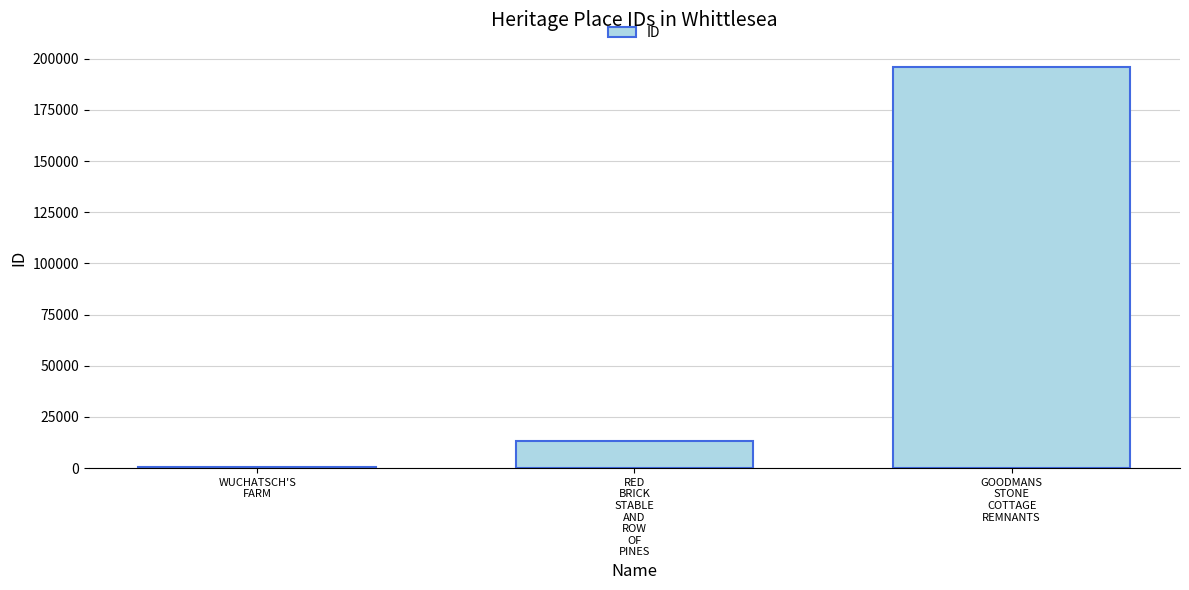

The chart shows a value of 82288 at GOODMANS
STONE
COTTAGE
REMNANTS. True or false?

False